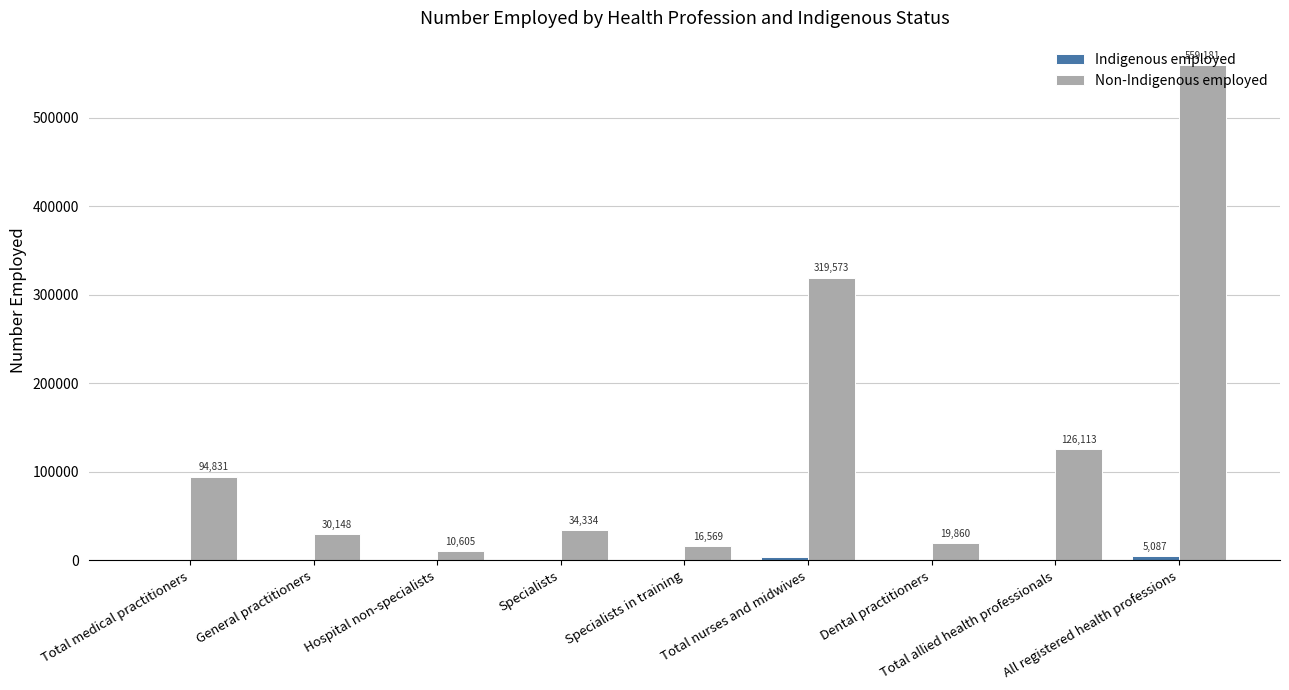

Are the bars horizontal?

No